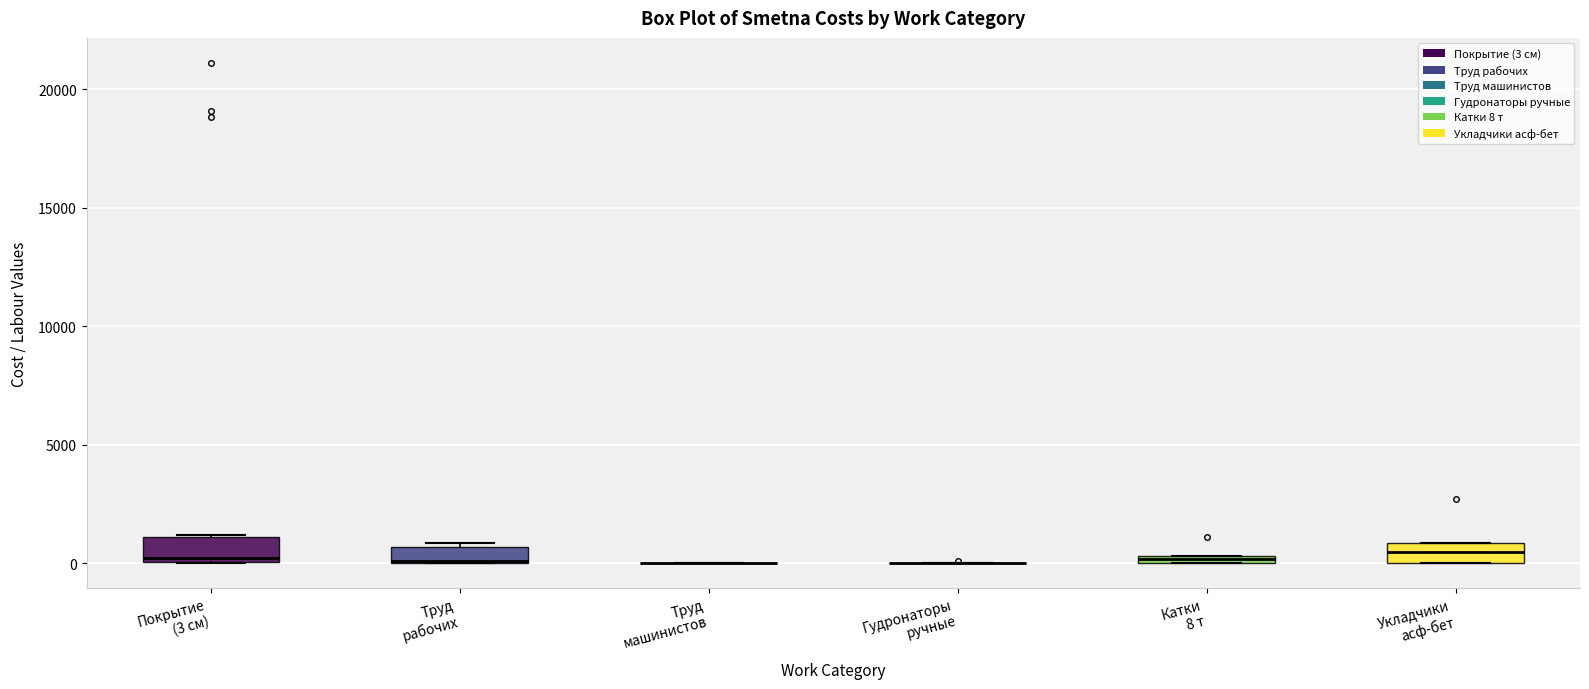

Where is the lower edge of the box for Укладчики асф-бет on the y-axis? The values are not printed on the chart, so give them approximately, as read against the axis.

0